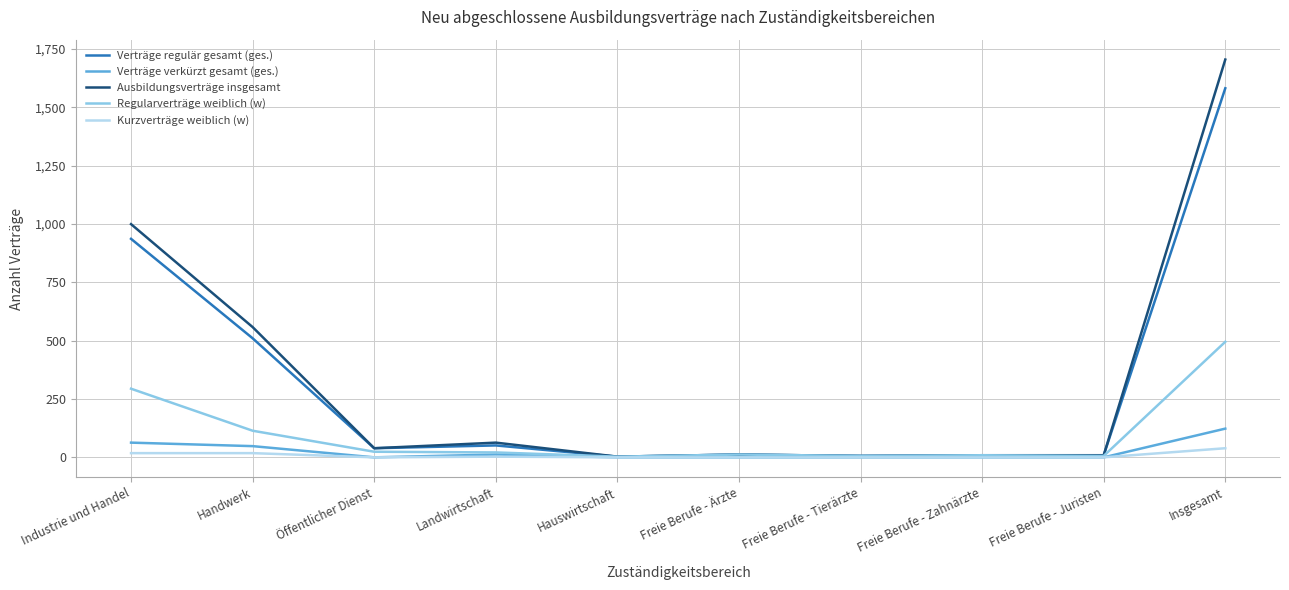

Which series has the widest spread of values?

Ausbildungsverträge insgesamt